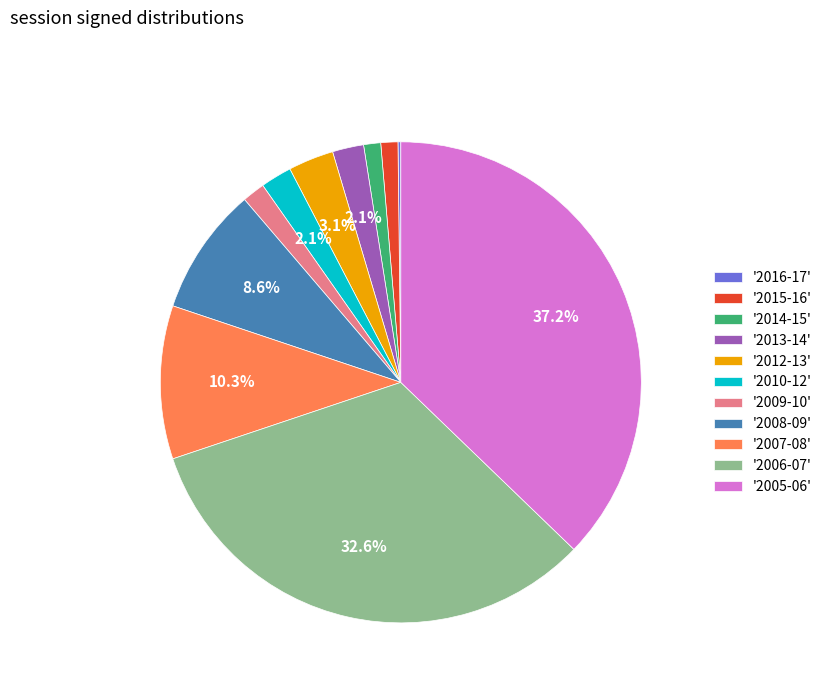

What percentage is NOT represented by '2006-07'?

67.4%